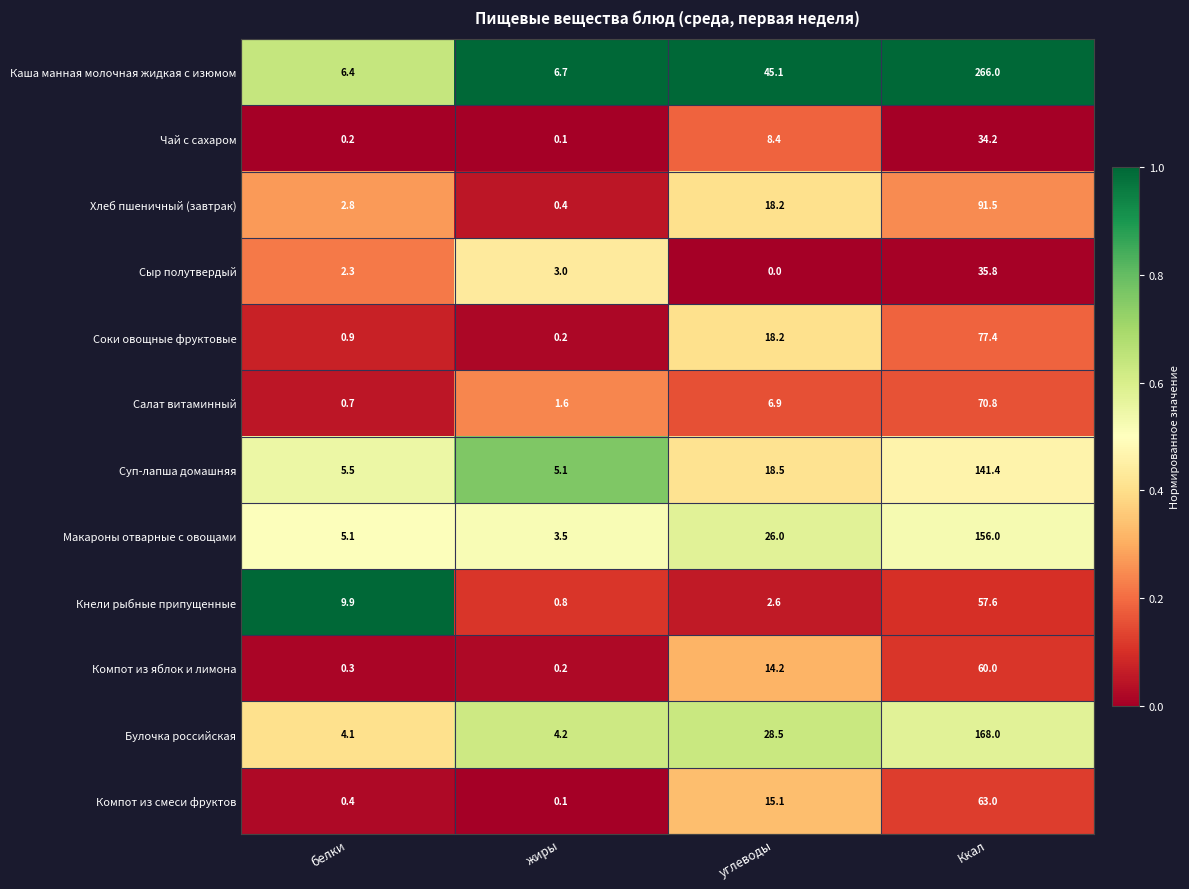

What is the total value across all series at Ккал?

1221.7